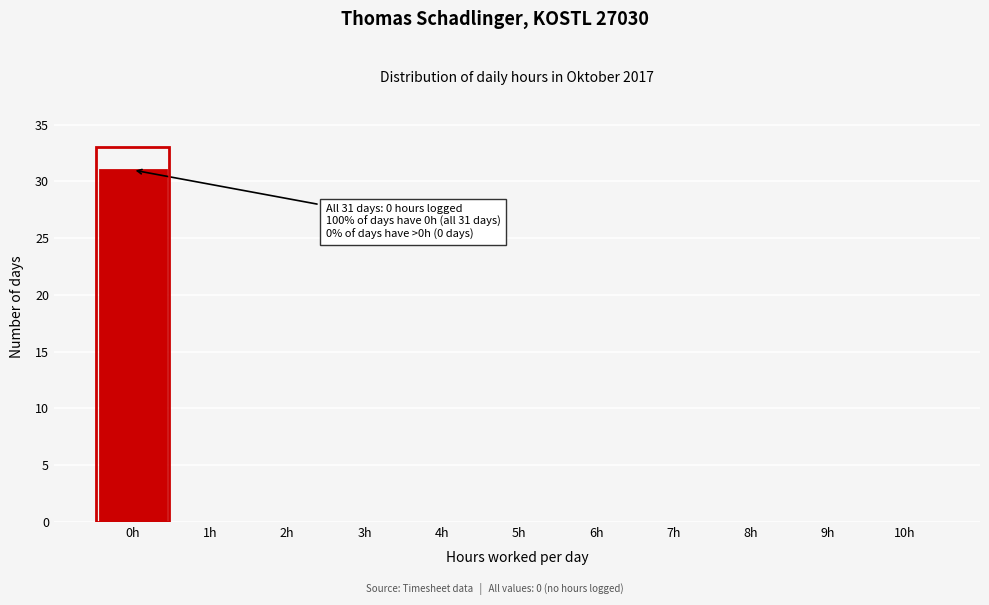

Reading right to left, extract all data points from this chart.

10h=0	9h=0	8h=0	7h=0	6h=0	5h=0	4h=0	3h=0	2h=0	1h=0	0h=31